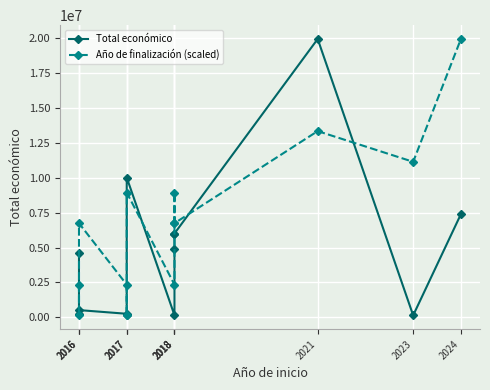

At which category does Total económico reach its first local peak?

2016